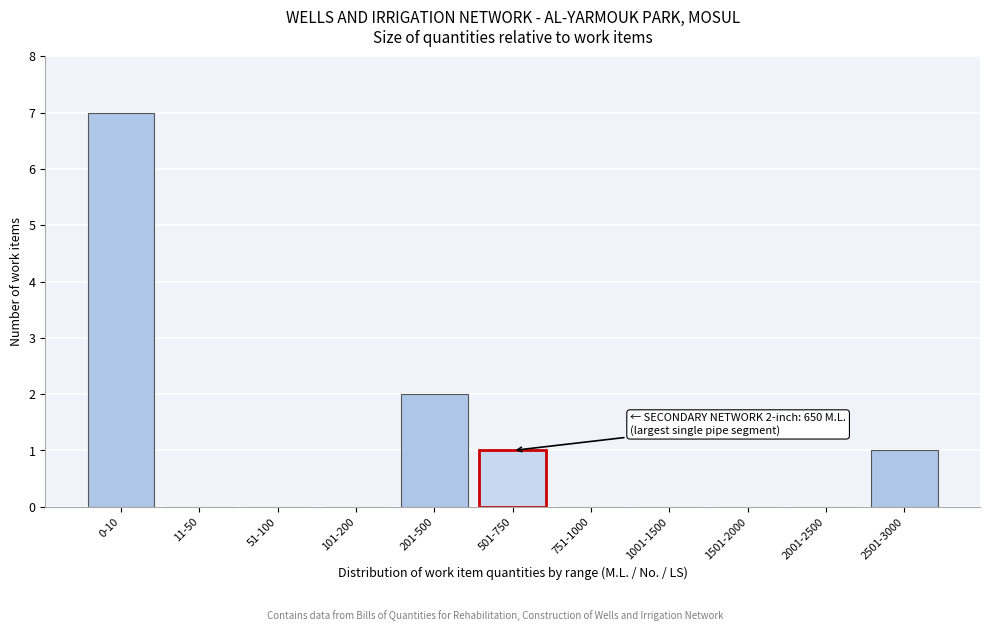

Reading left to right, what are all the values shown in this chart?

0-10=7	11-50=0	51-100=0	101-200=0	201-500=2	501-750=1	751-1000=0	1001-1500=0	1501-2000=0	2001-2500=0	2501-3000=1